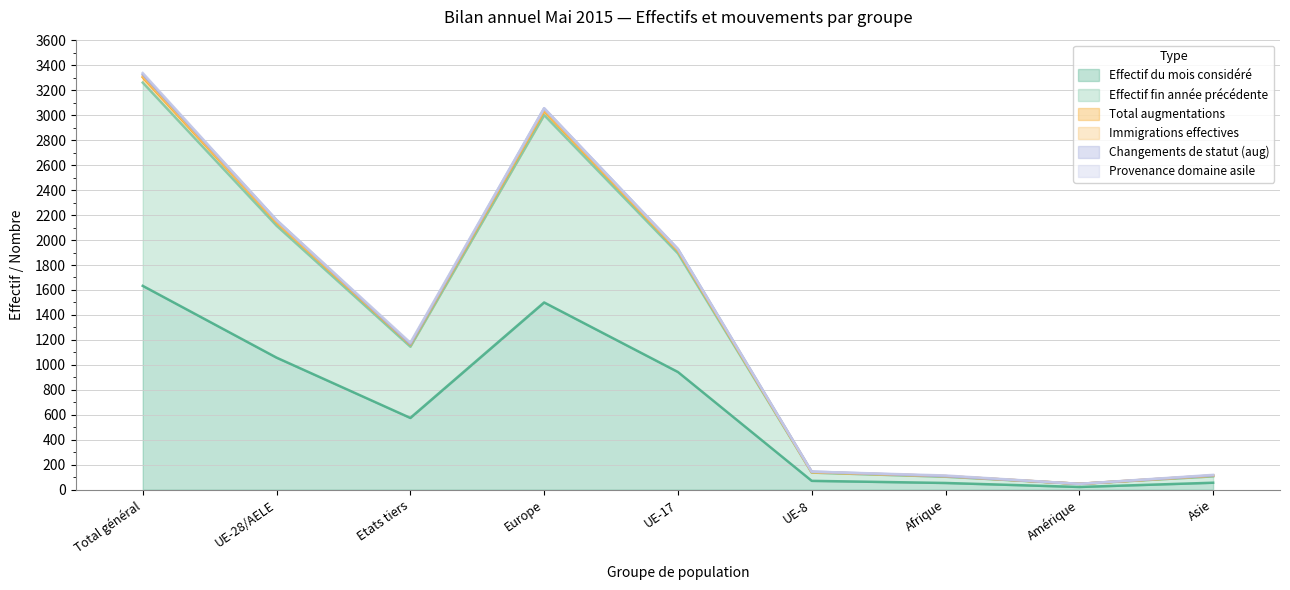

How many interior local peaks does the Effectif fin année précédente series have?

1